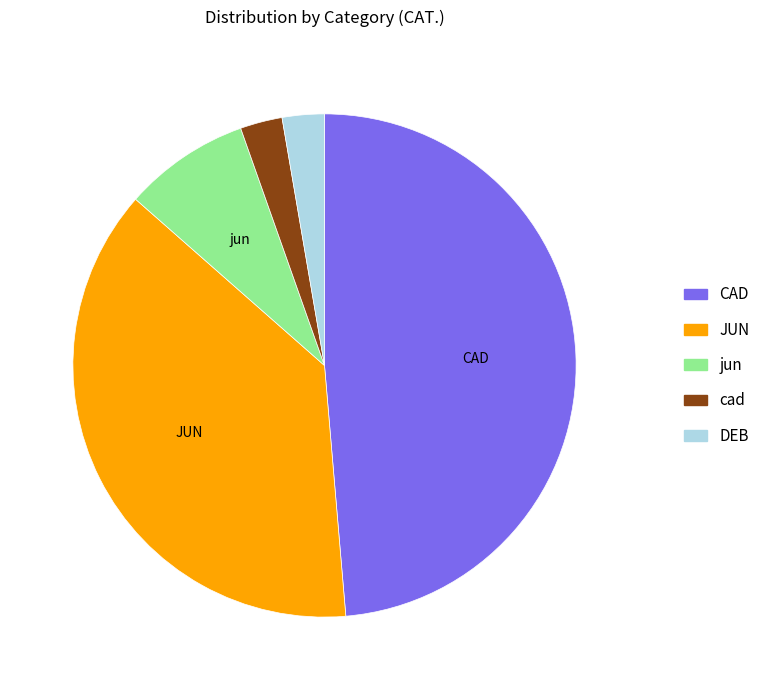

Is jun the majority of the pie?

No